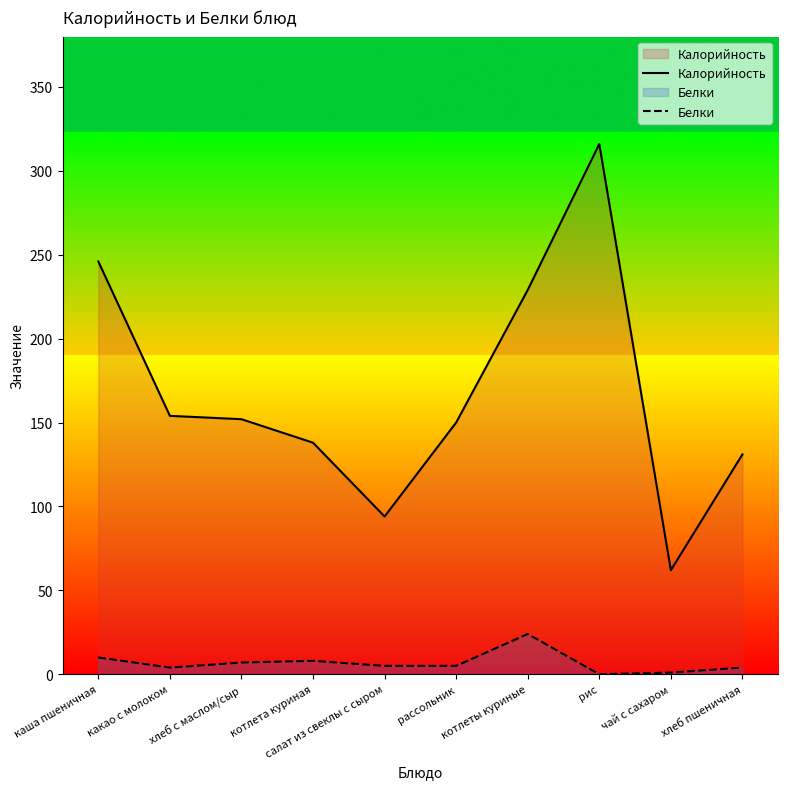

How many lines are shown in the chart?

2